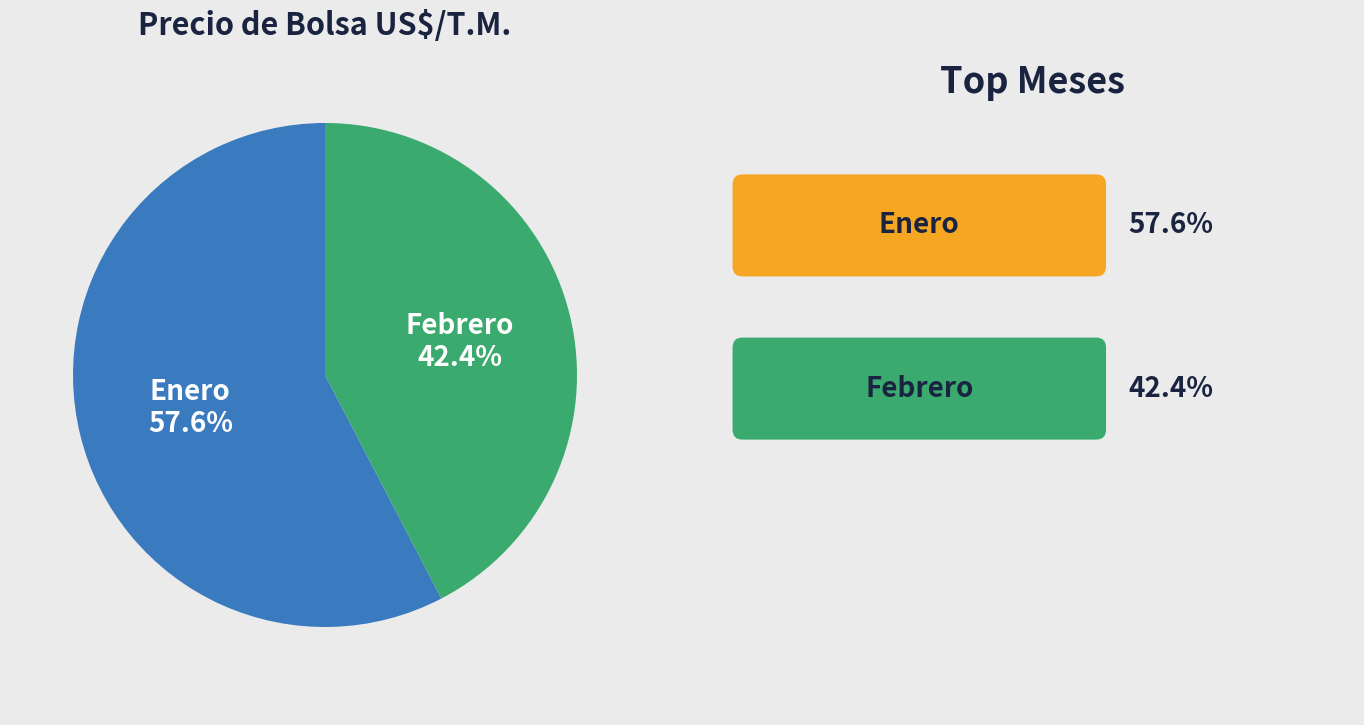

Is Enero the majority of the pie?

Yes